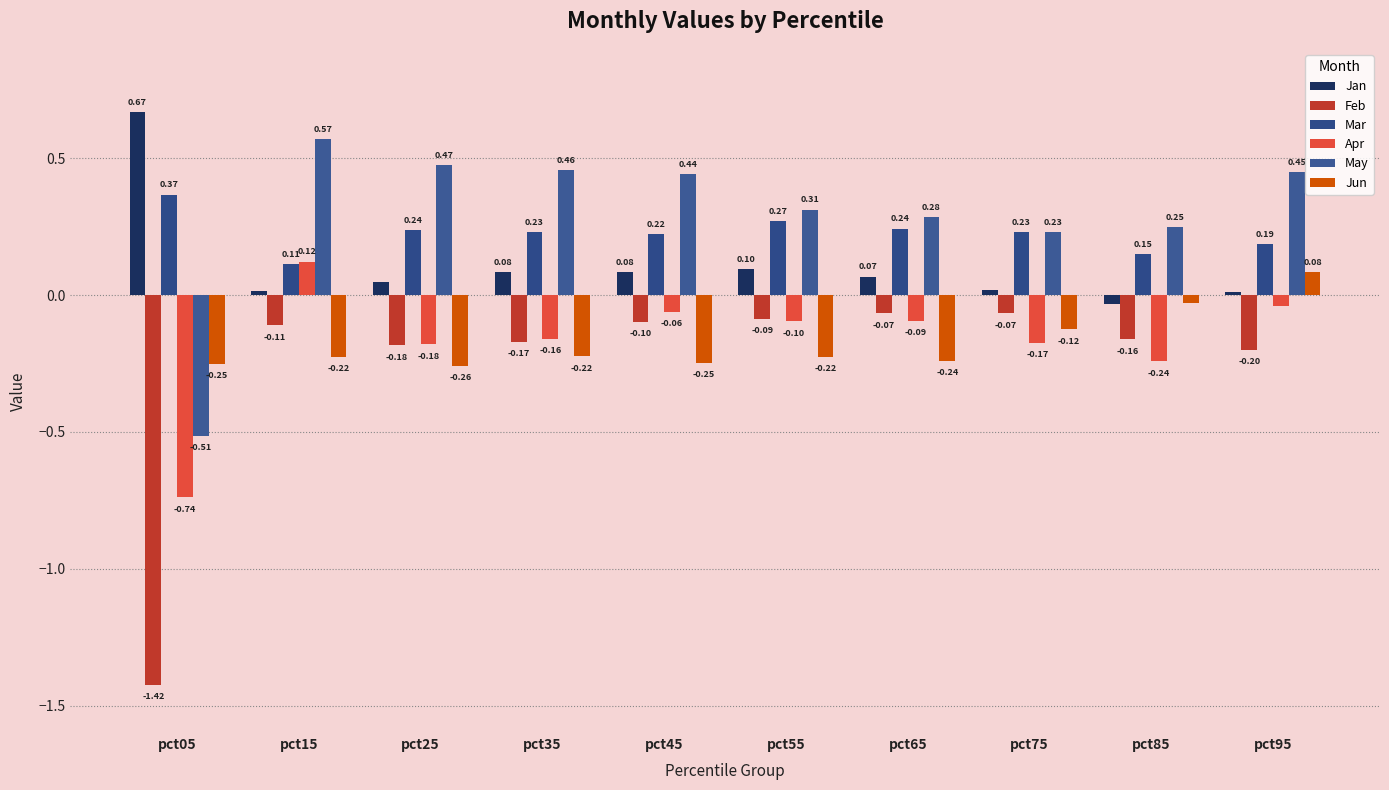

How many distinct data groups are displayed?

6